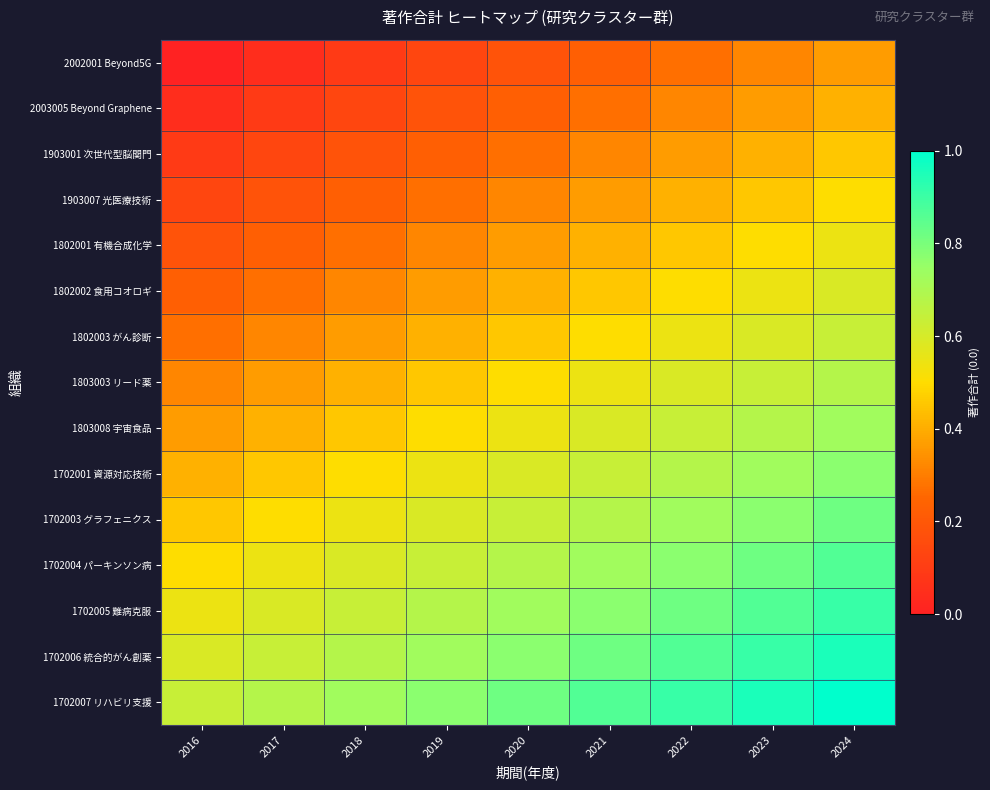

Count the number of categories in the chart.

9